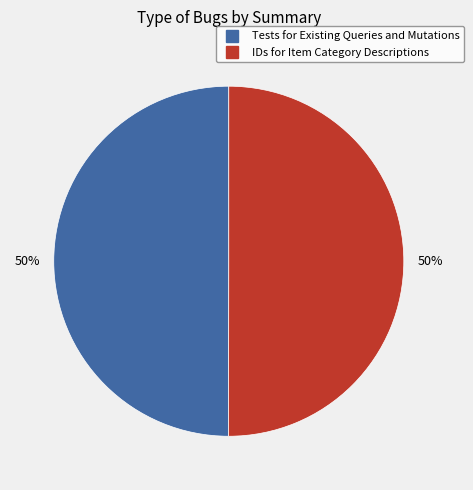

The IDs for Item Category Descriptions slice represents 36% of the pie. True or false?

False